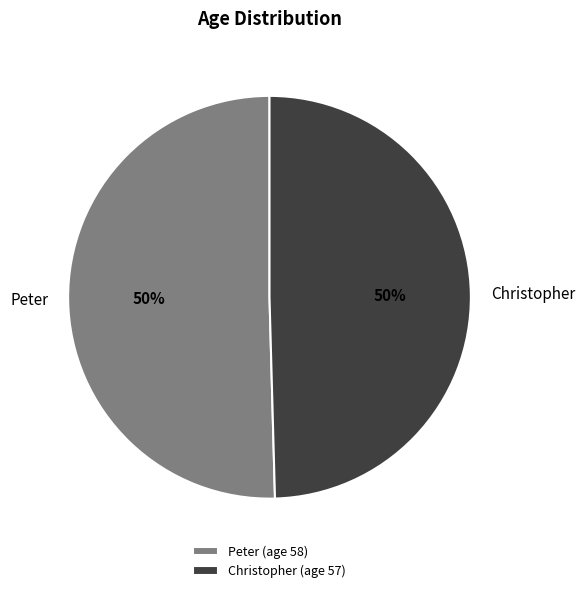

Approximately how many times larger is the value at Peter (age 58) compared to Christopher (age 57)?

1.0